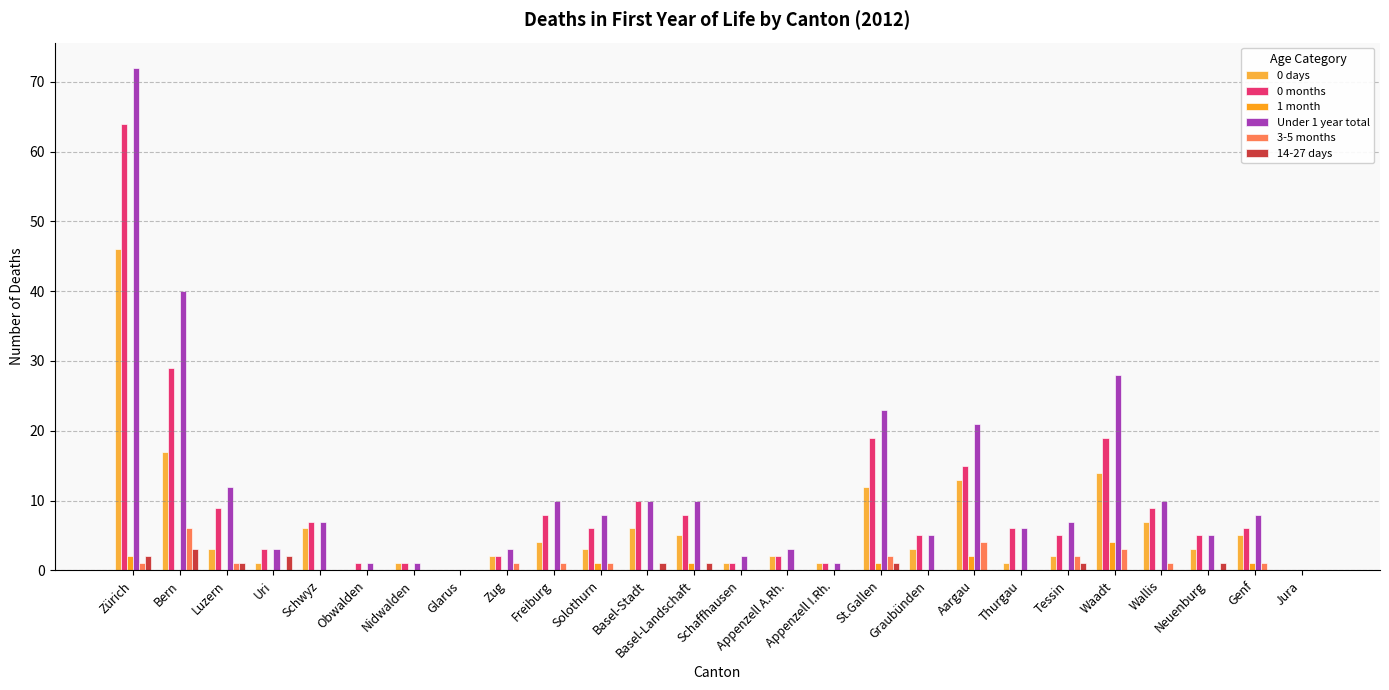

True or false: 3-5 months has a value of 2 at Tessin.

True